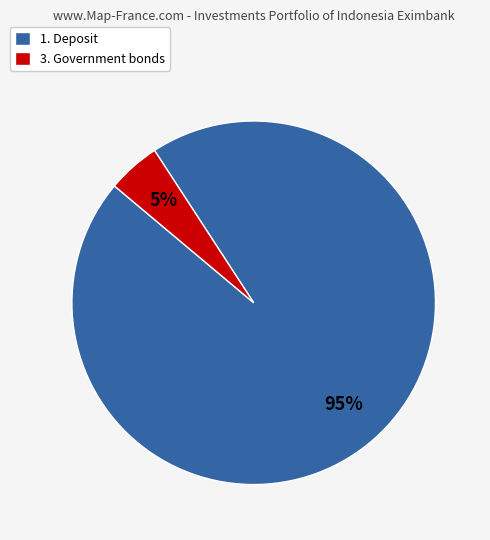

To the nearest percent, what is the average slice percentage?

50%